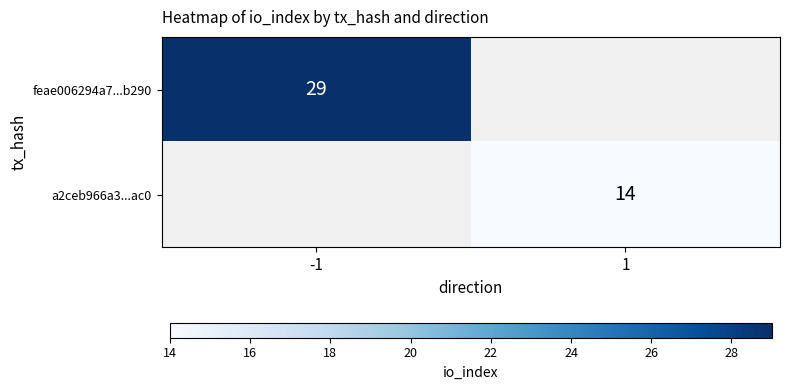

True or false: a2ceb966a3...ac0 has a value of 8 at 1.

False